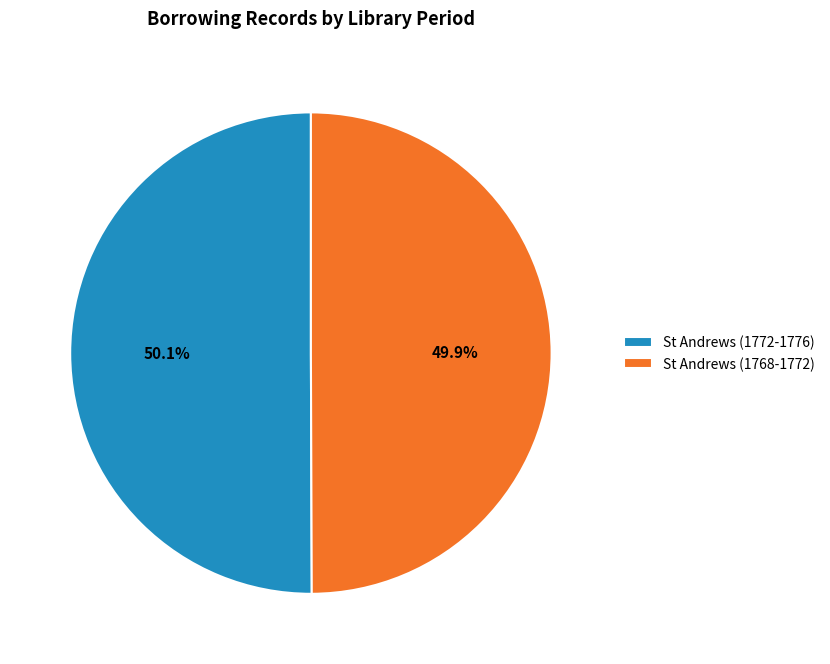

True or false: St Andrews (1768-1772) accounts for 40% of the total.

False